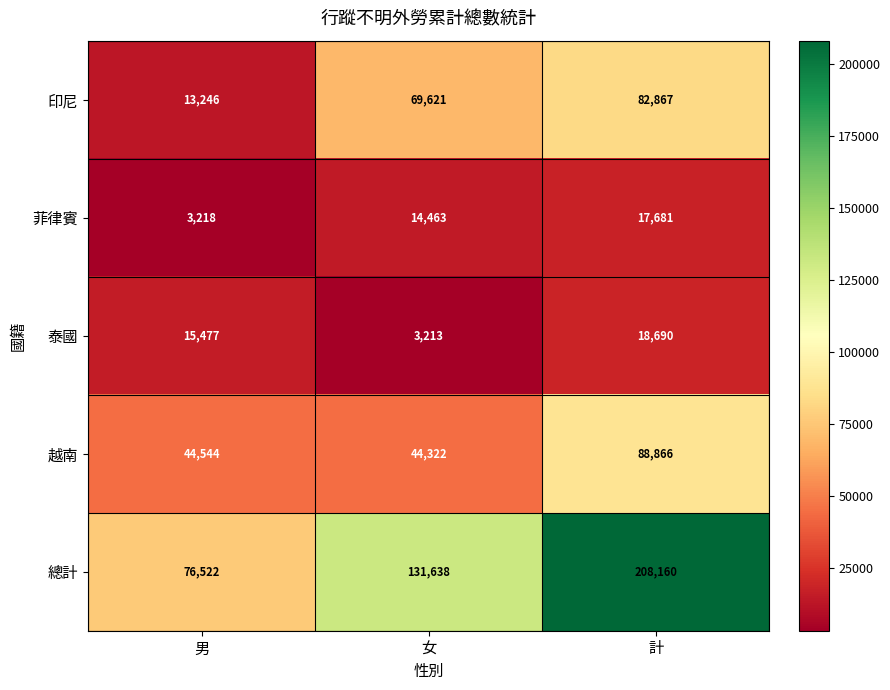

Count the 印尼 values in the range 13246 to 82867.

3